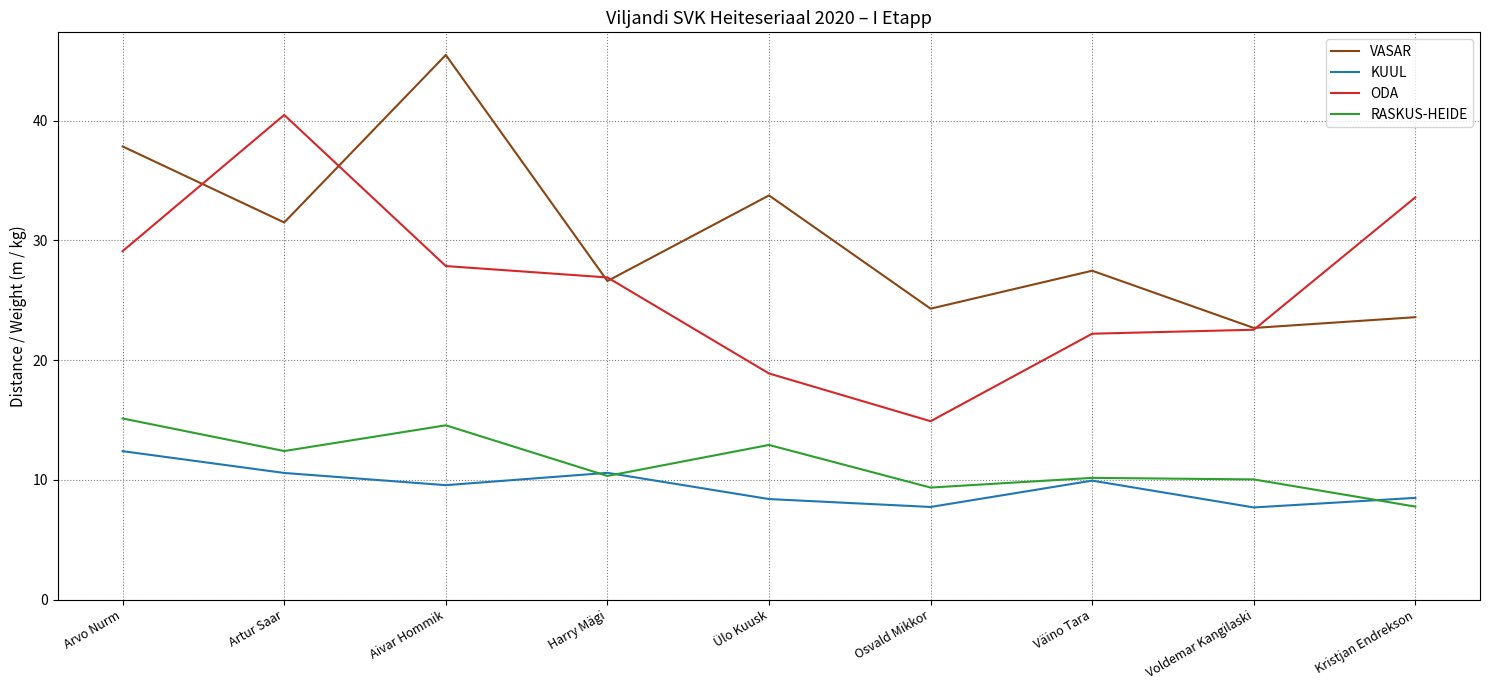

Where does the VASAR series first go above 27?

Arvo Nurm